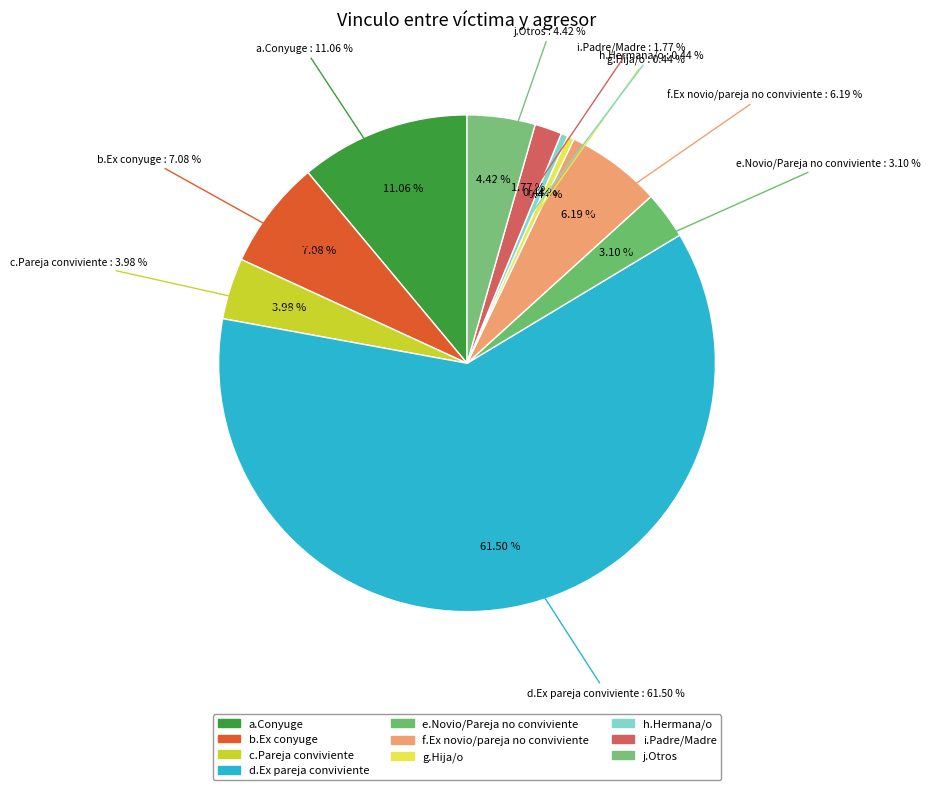

Approximately how many times larger is the value at a.Conyuge compared to f.Ex novio/pareja no conviviente?

1.8